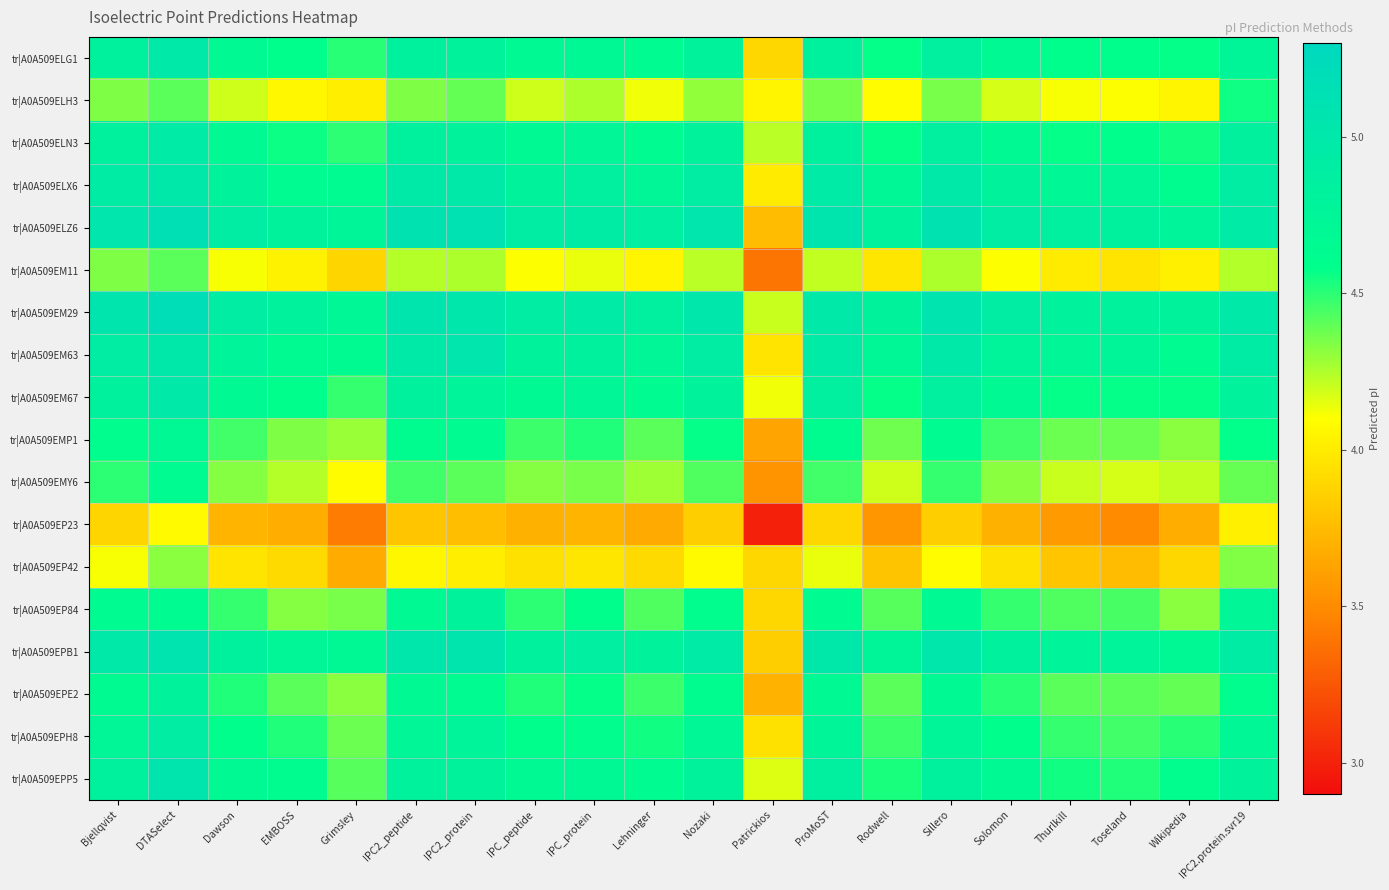

Which has a higher value, Patrickios or IPC_protein?

IPC_protein